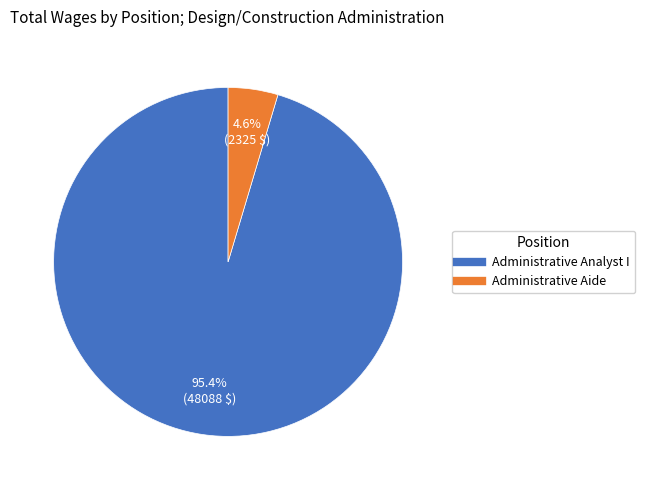

Which category has the smallest portion of the pie?

Administrative Aide